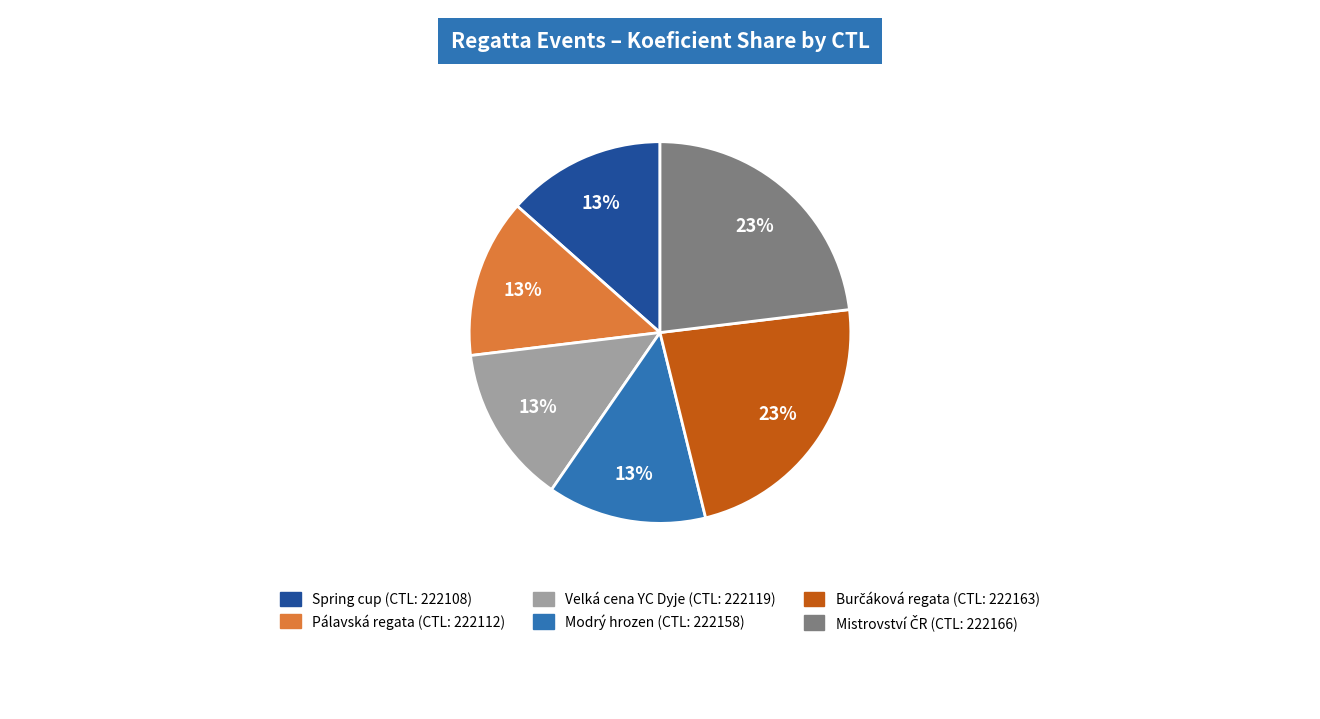

Does any single category account for the majority?

No